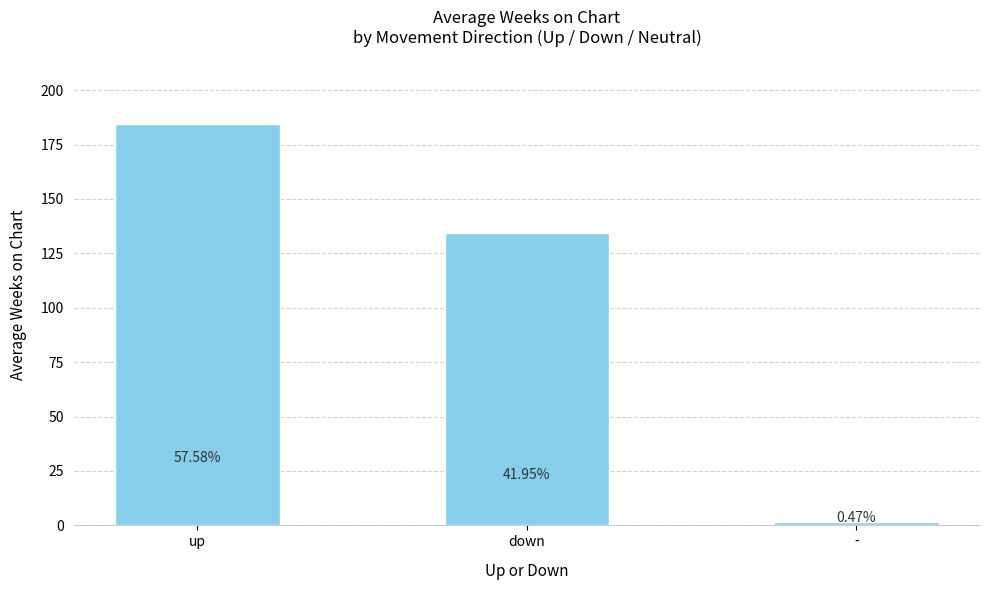

At which label is the value closest to 92?

down